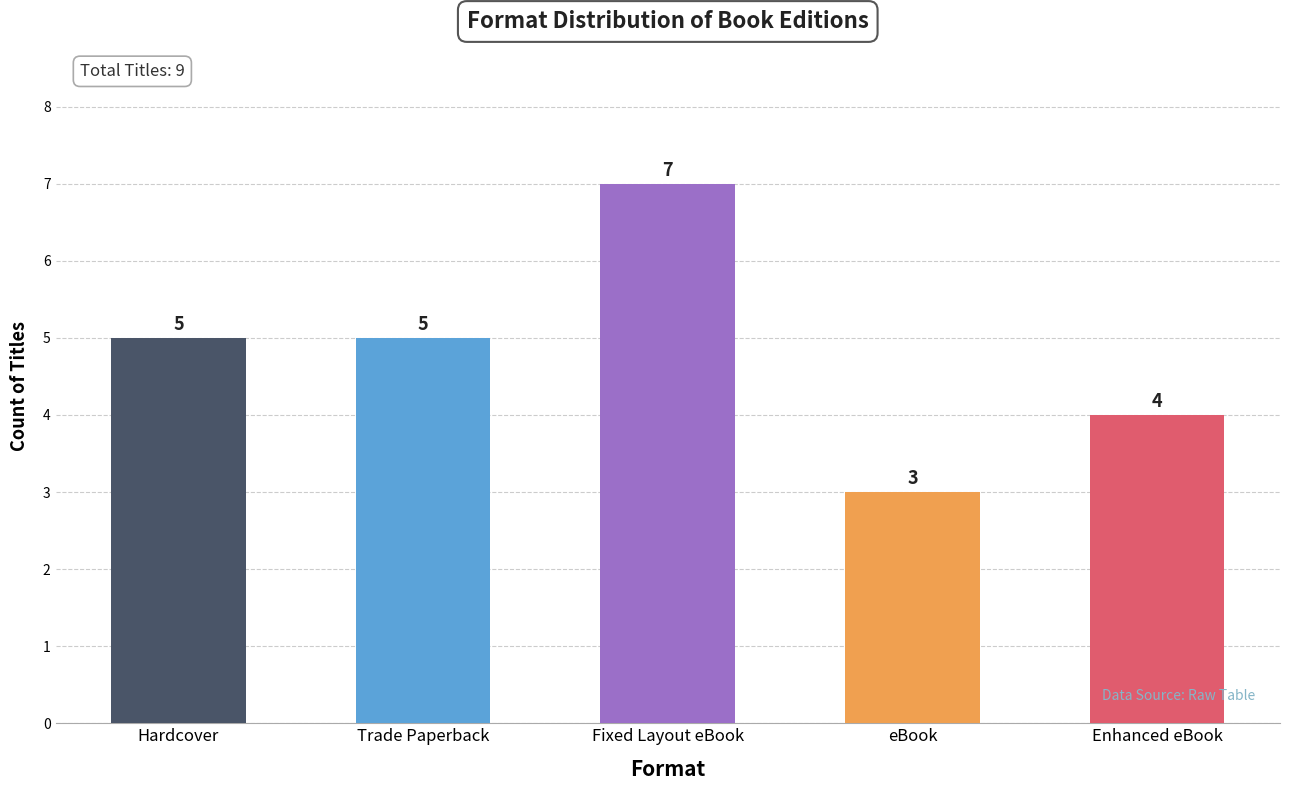

What is the average value?

5